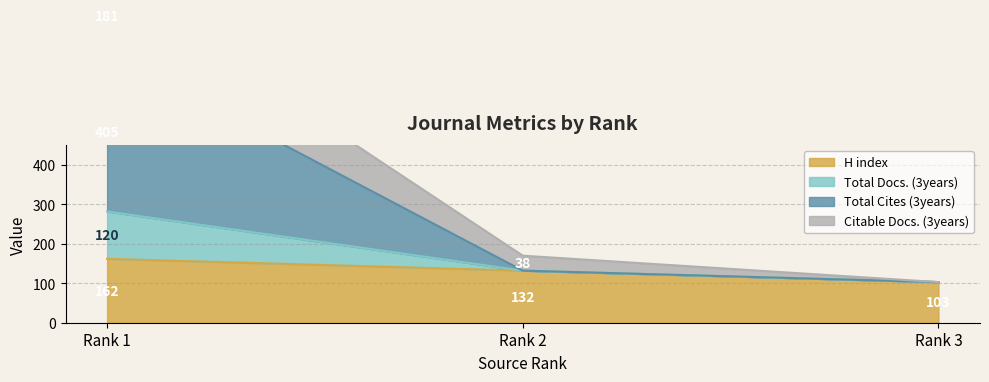

How many series are shown in this chart?

4